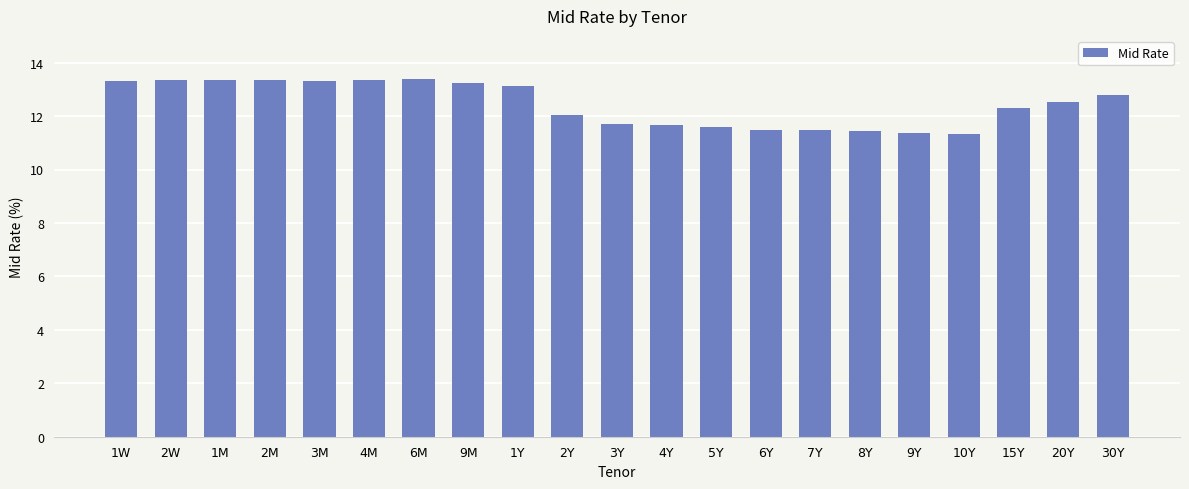

What position from the right is 20Y?

2